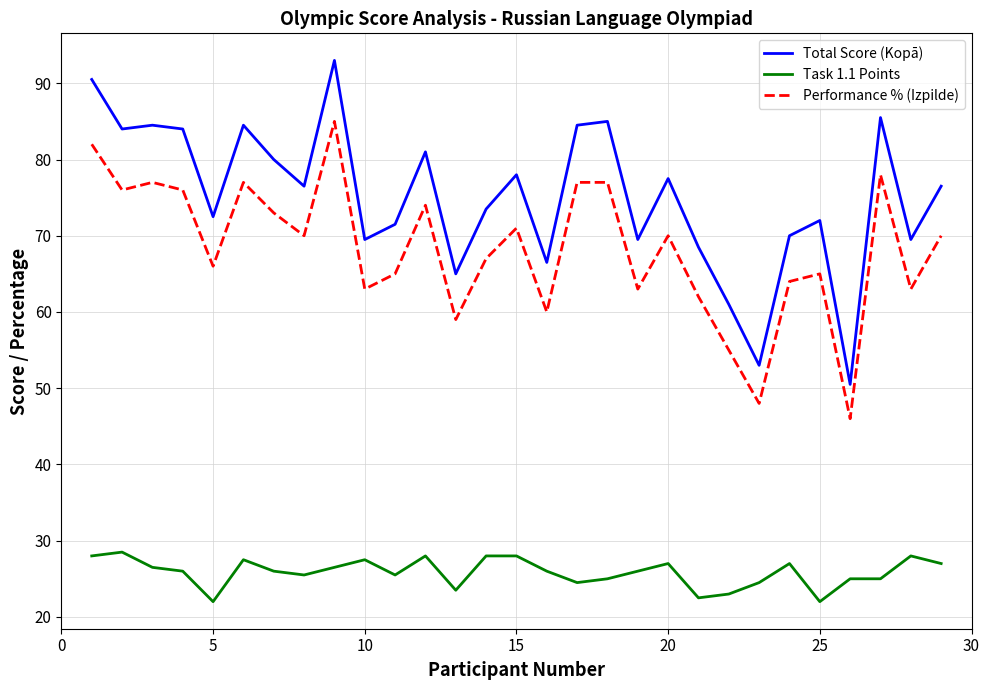

Rank the series by their maximum value, from highest to lowest.

Total Score (Kopā), Performance % (Izpilde), Task 1.1 Points